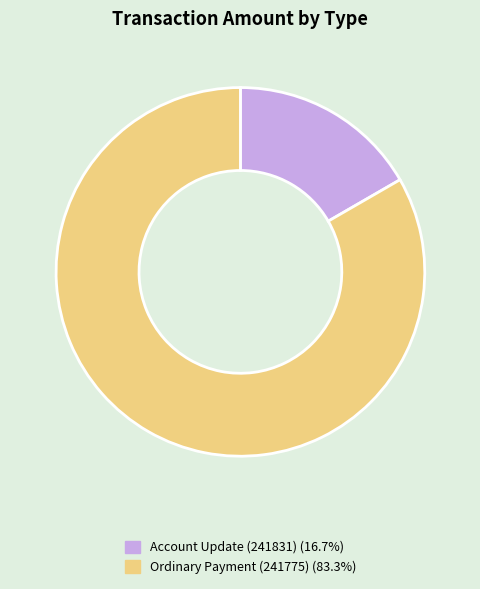

Which category has the smallest portion of the pie?

Account Update (241831)